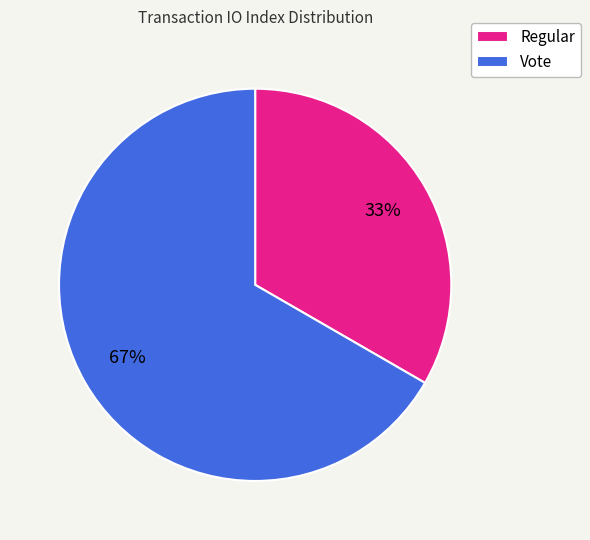

Which category has the smallest portion of the pie?

Regular